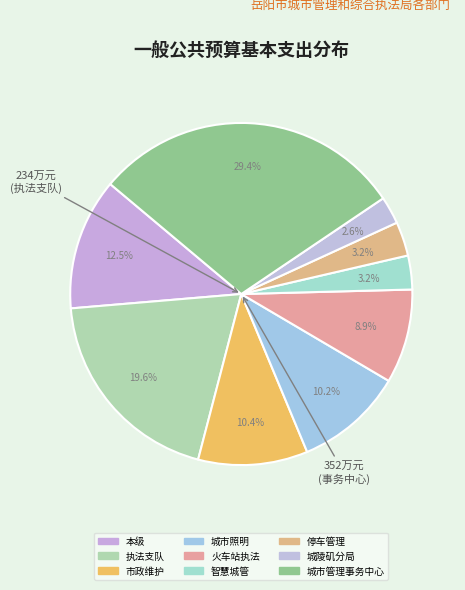

Which category has the smallest portion of the pie?

城陵矶分局